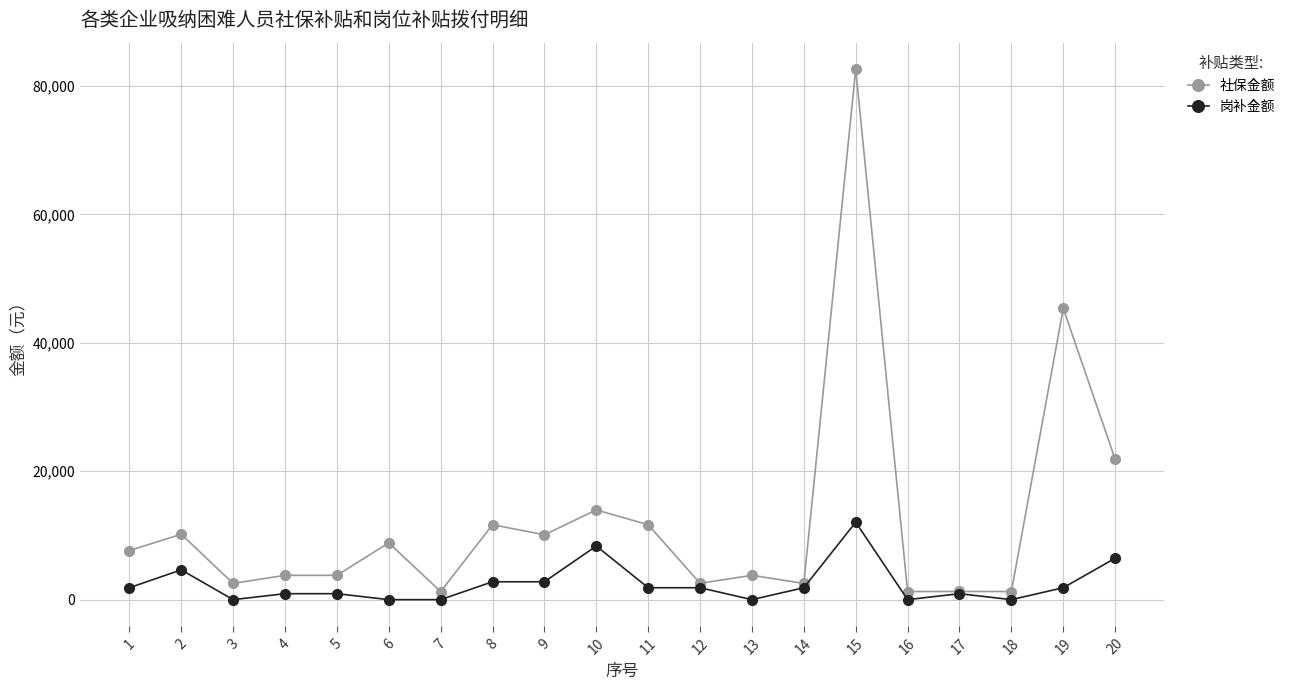

How many values in the 社保金额 series are below 7647?

10